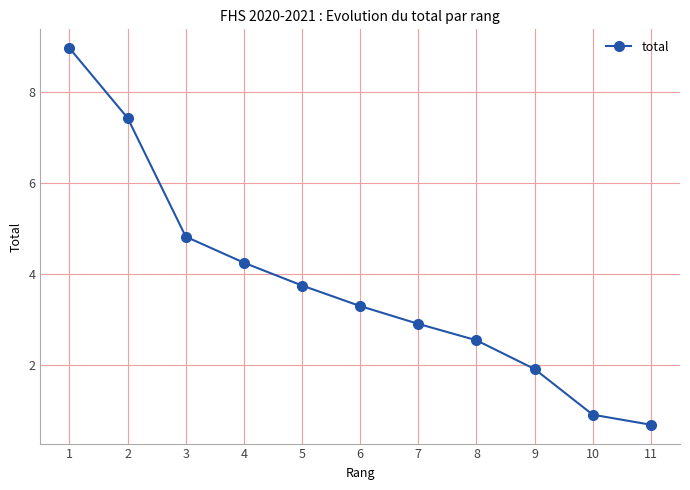

Approximately how many times larger is the value at 1 compared to 8?

3.5